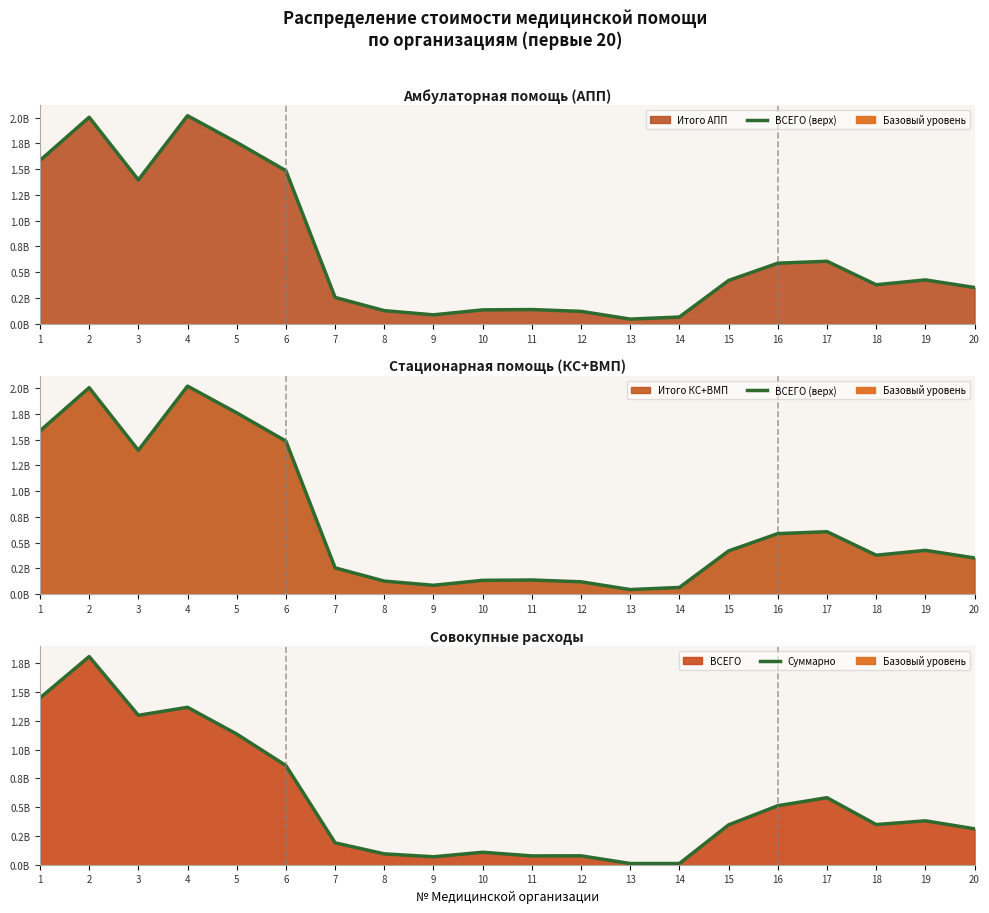

Where is the first local maximum for Суммарно?

2